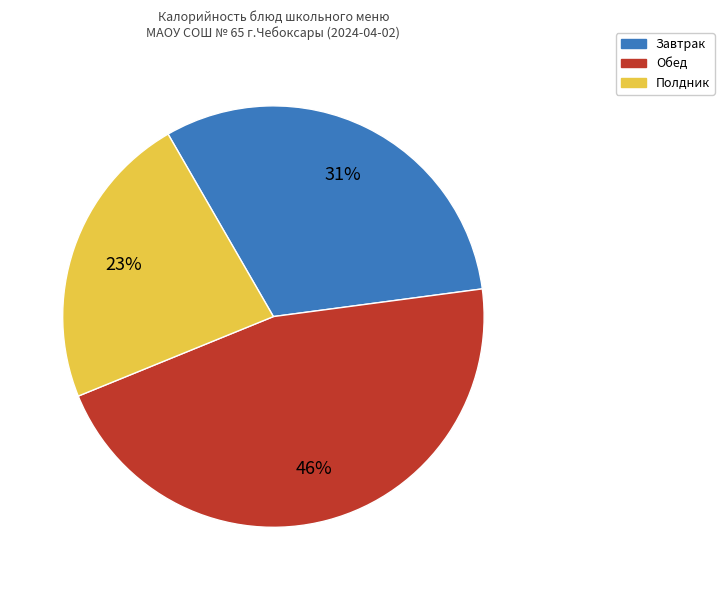

To the nearest percent, what is the average slice percentage?

33%